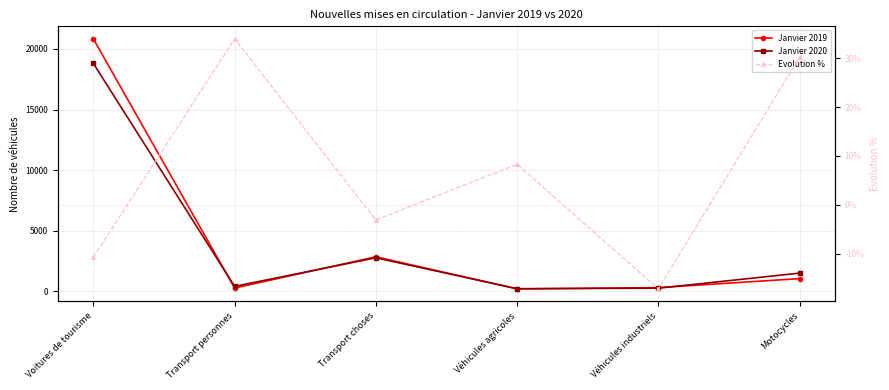

How many lines are shown in the chart?

3